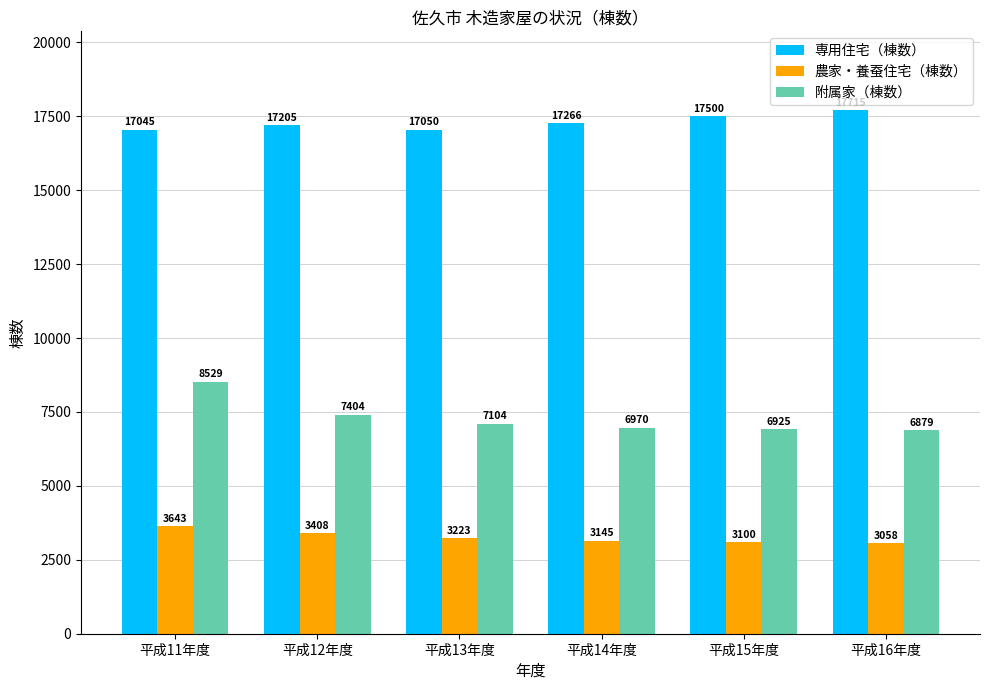

The 専用住宅（棟数） series shows 29137 at 平成14年度. True or false?

False